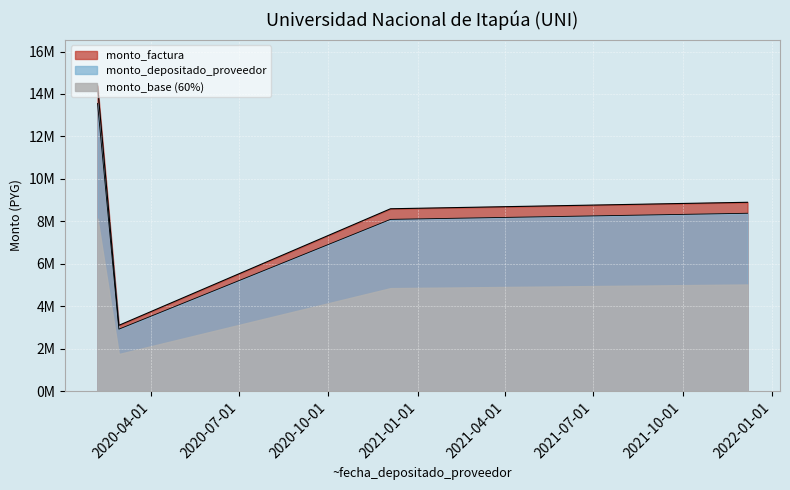

What is the label of the 1st point from the right?

2021-12-07